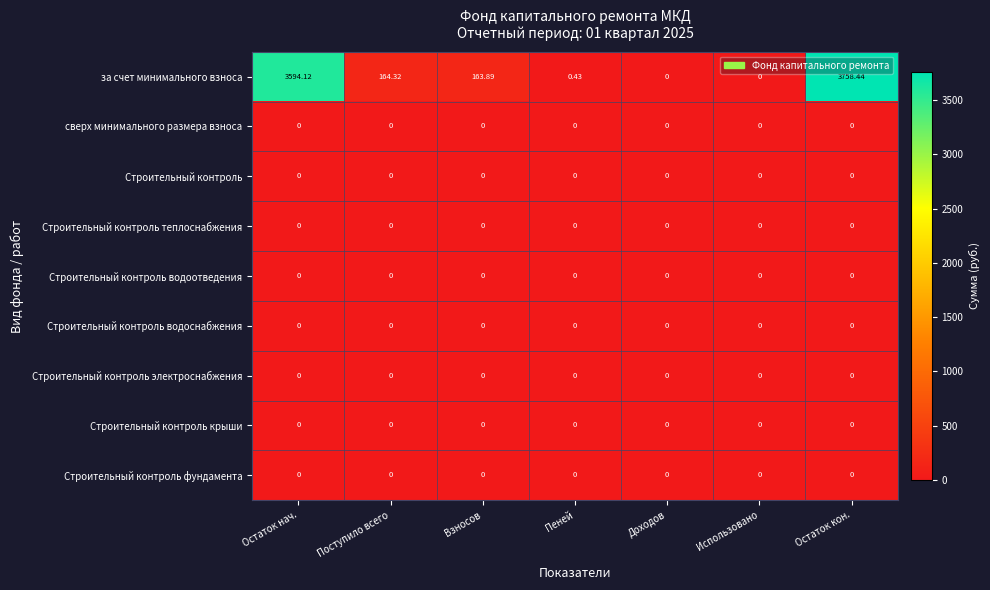

Which category has the highest value across all series?

Остаток кон.